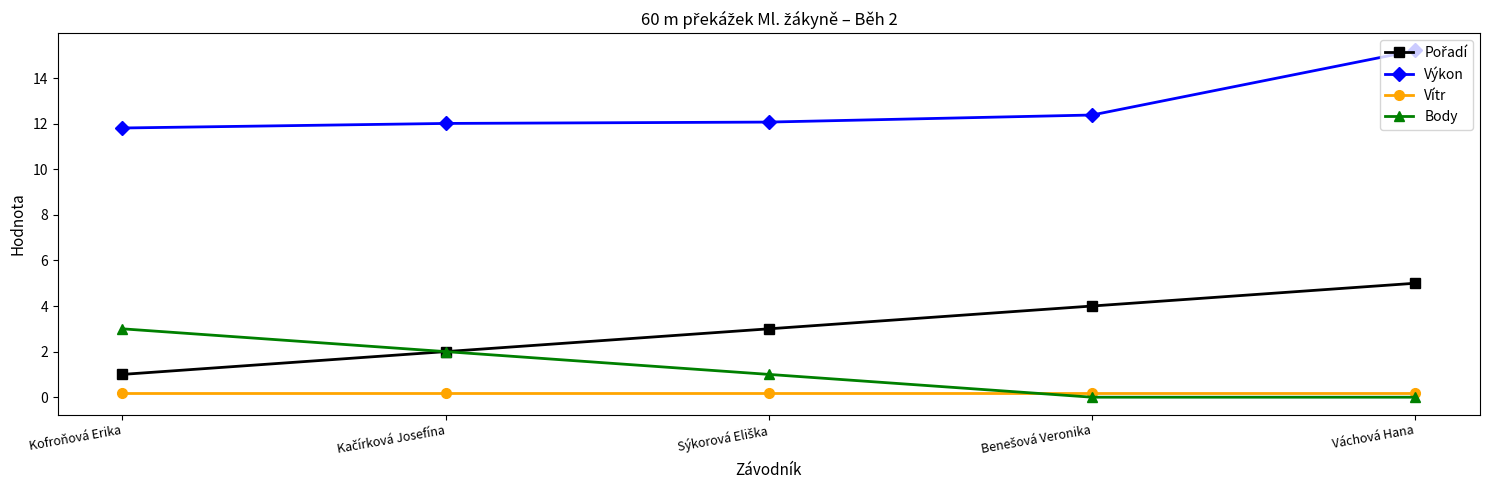

The value of Výkon at Váchová Hana is 5.5. True or false?

False